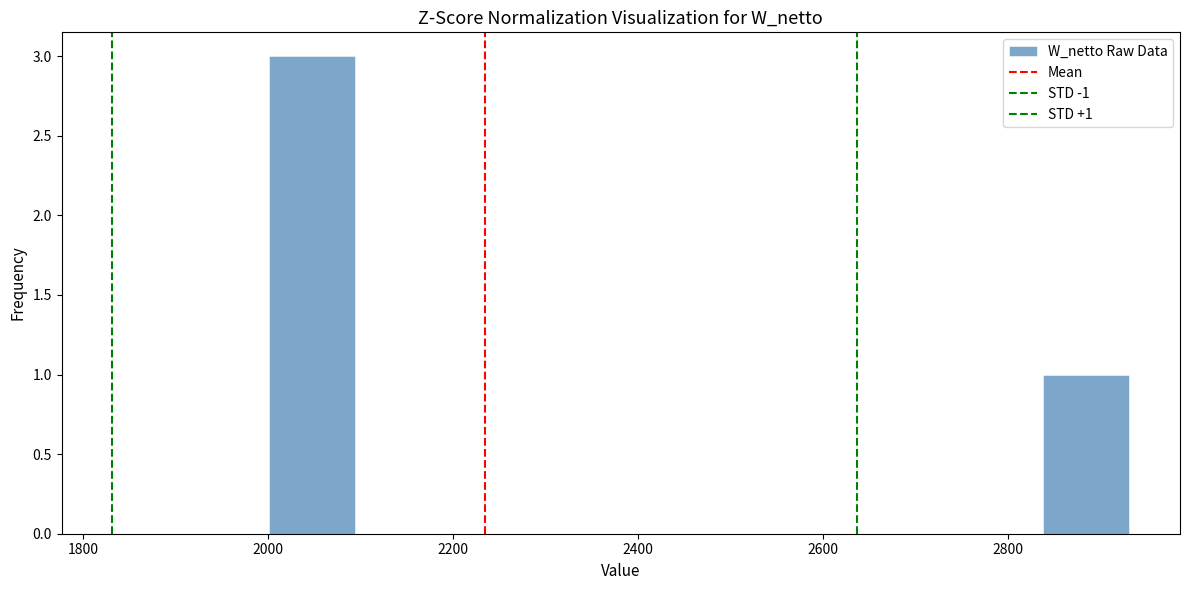

Which range on the x-axis has the tallest bar?

2000 to 2100